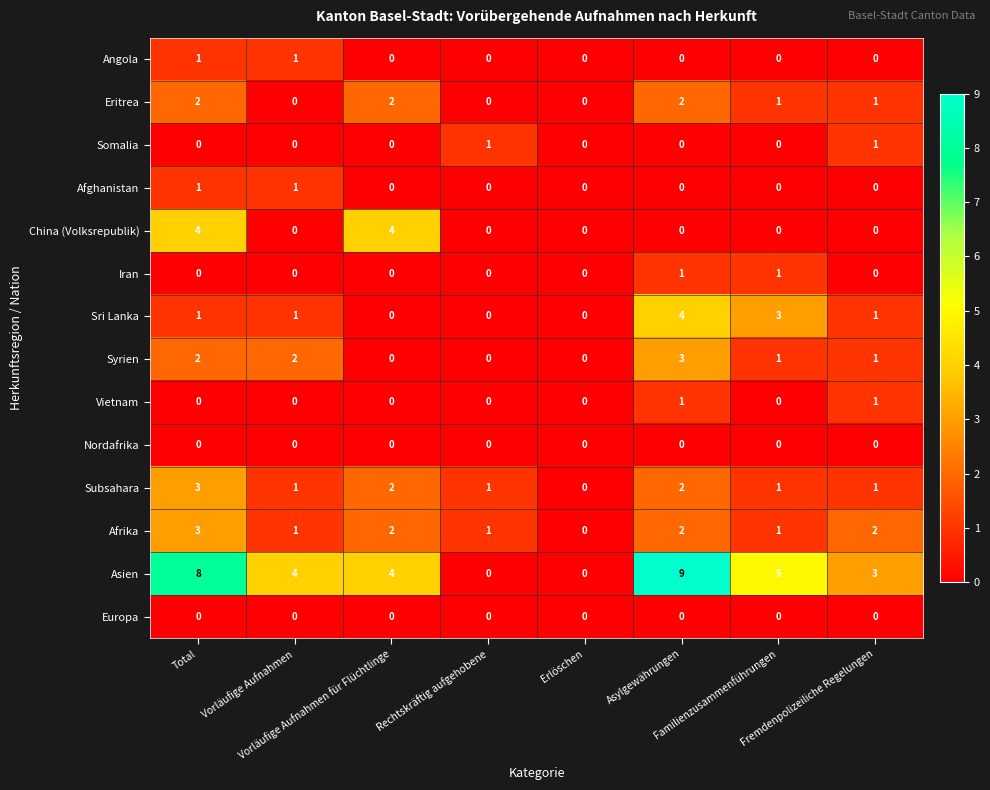

Which series has the largest range (max minus min)?

Asien